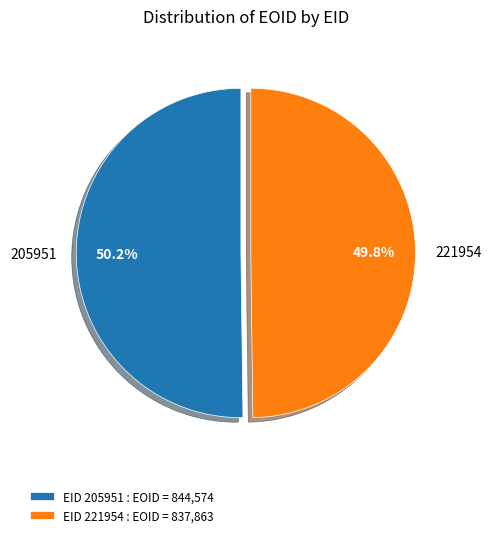

What is the ratio of the value at 205951 to the value at 221954?

1.0